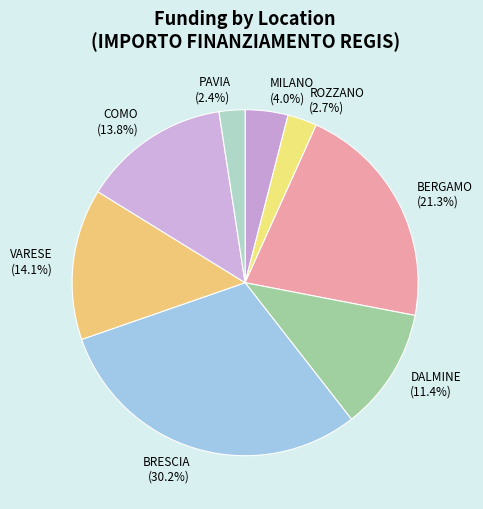

What is the largest slice in the pie chart?

BRESCIA